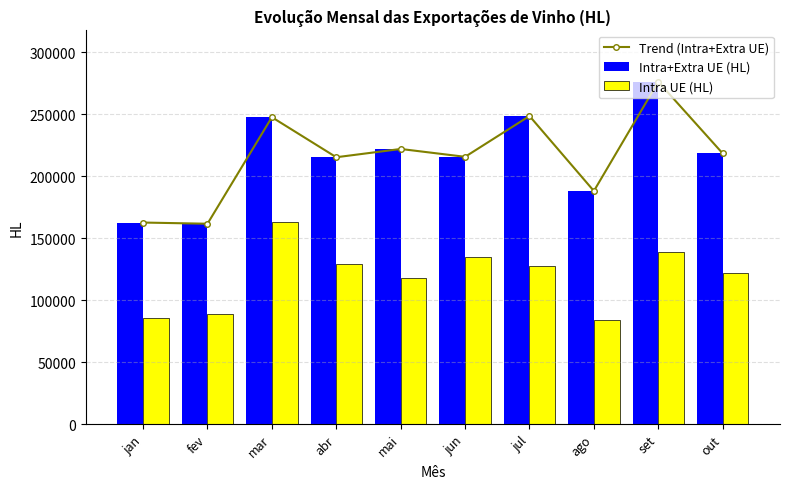

Which series has the largest total across all categories?

Trend (Intra+Extra UE)